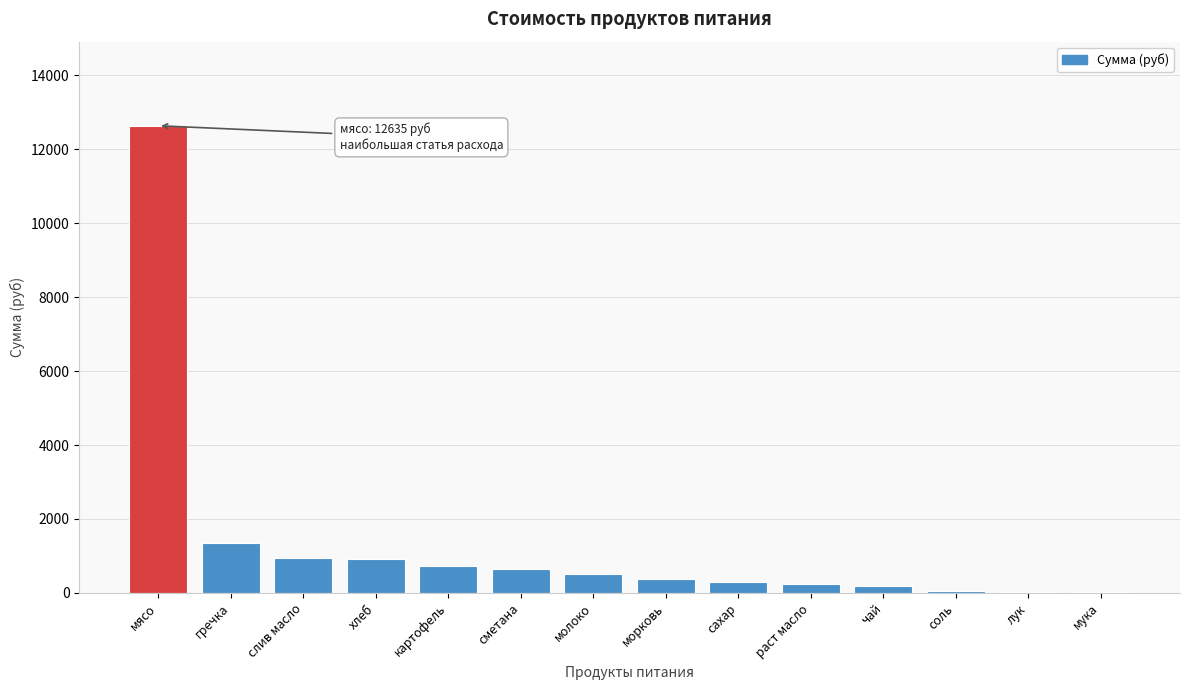

What is the sum of all values?

18945.2